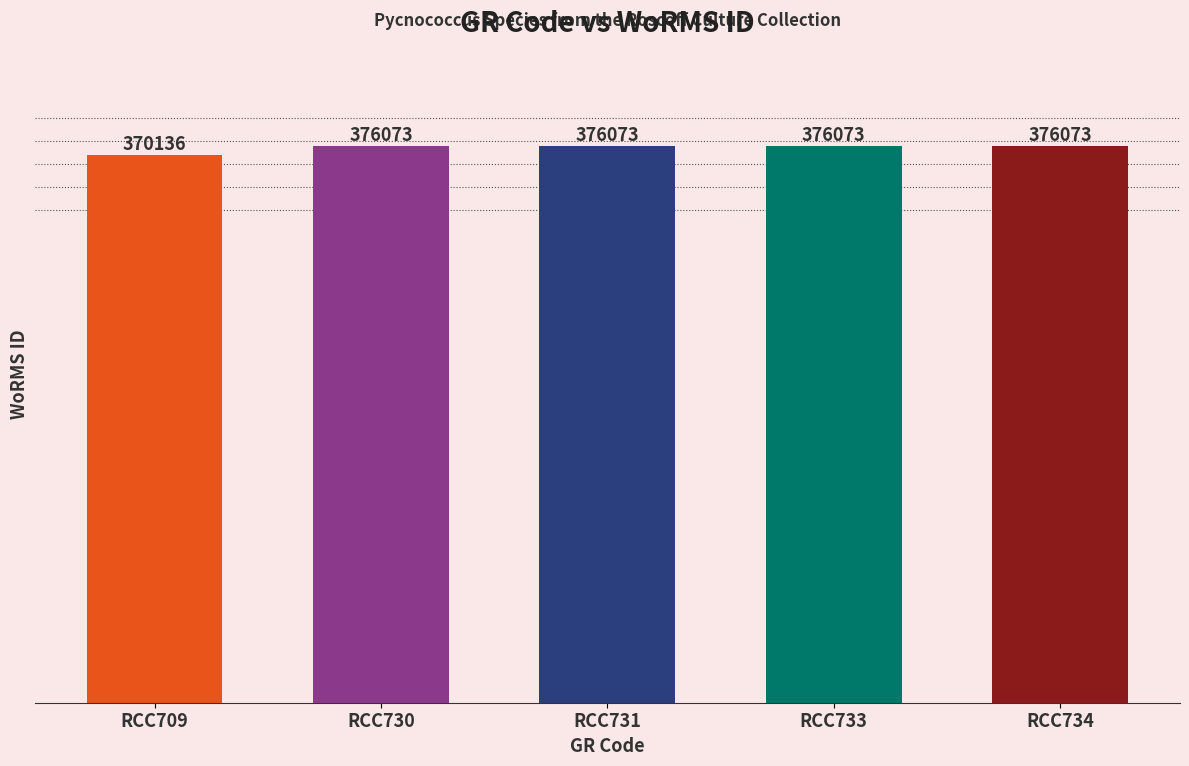

Does the chart contain stacked bars?

No